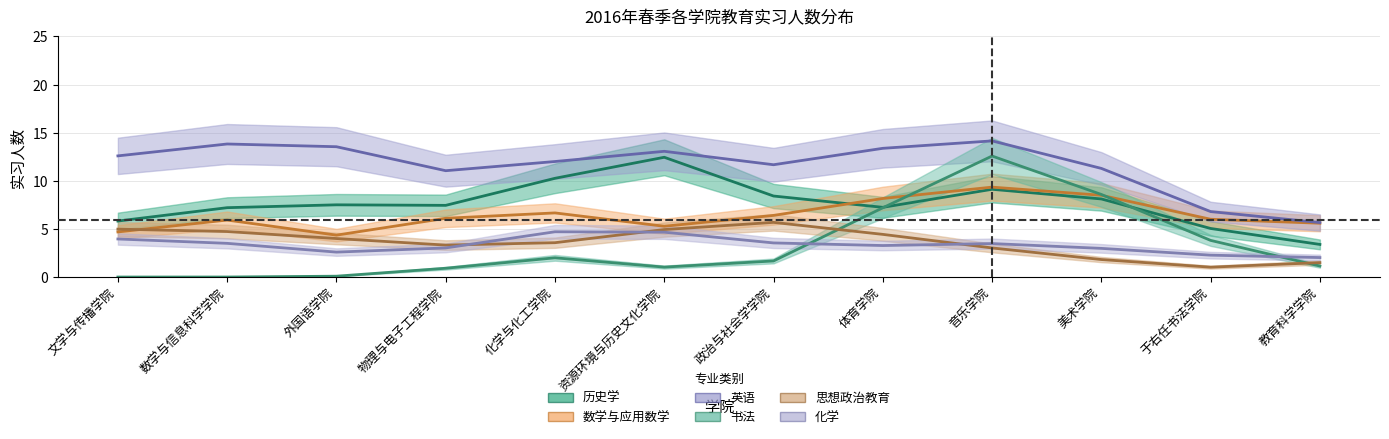

Which series has the largest range (max minus min)?

书法